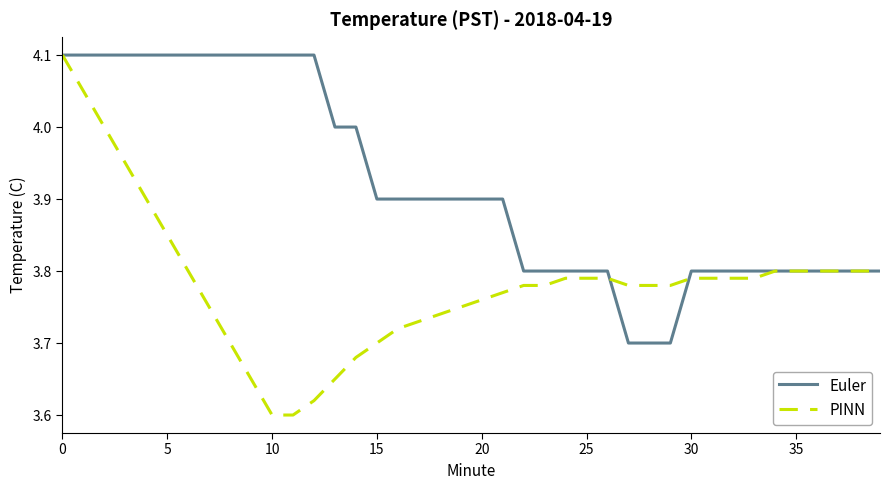

Count the Euler values in the range 3 to 4.

27